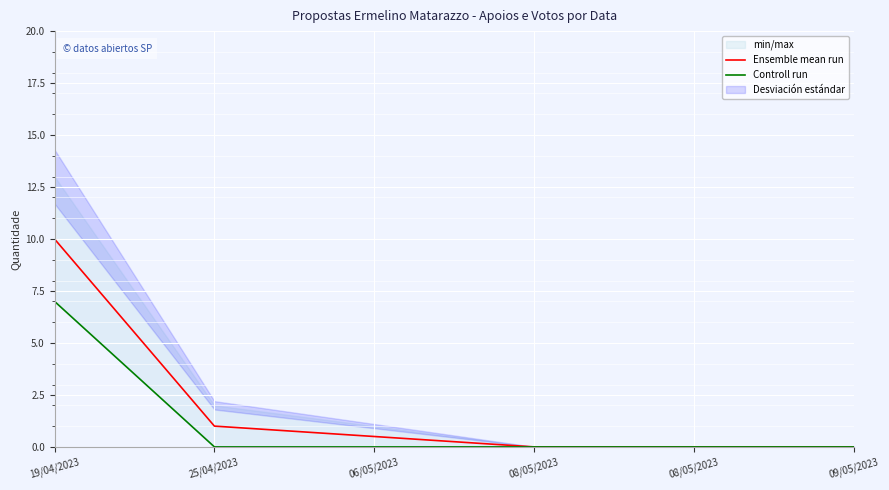

What is the label of the 6th point from the left?

09/05/2023